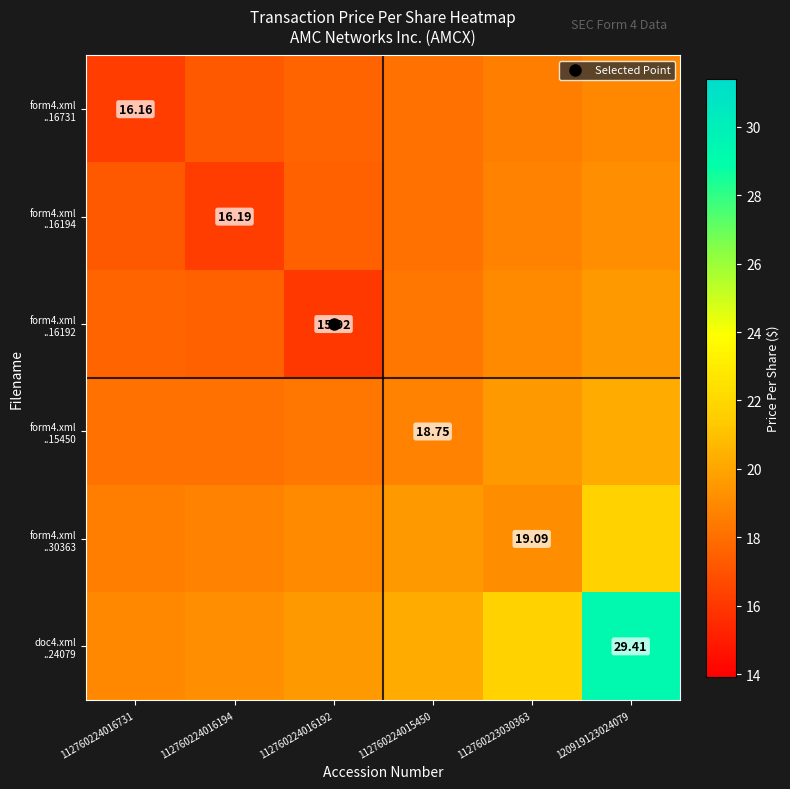

True or false: form4.xml ..16194 has a value of 27.3 at 112760224016192.

False